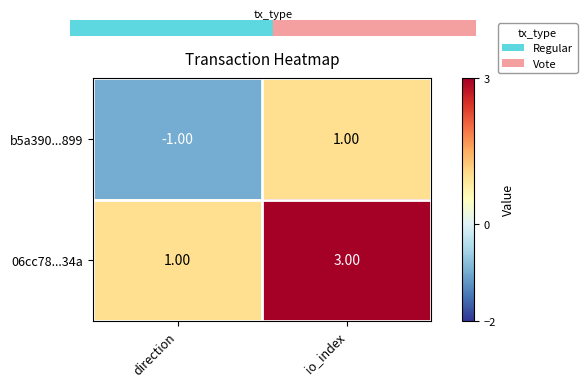

Which series has the largest total across all categories?

06cc78...34a